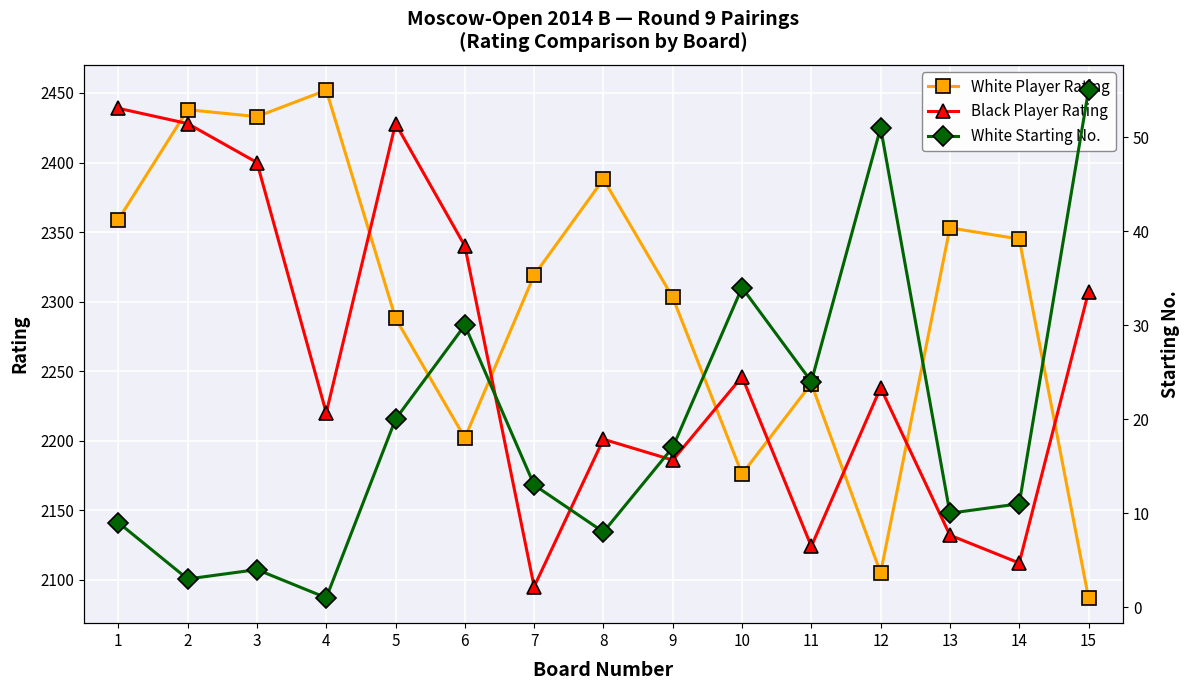

How many values in the Black Player Rating series are below 2238?

7